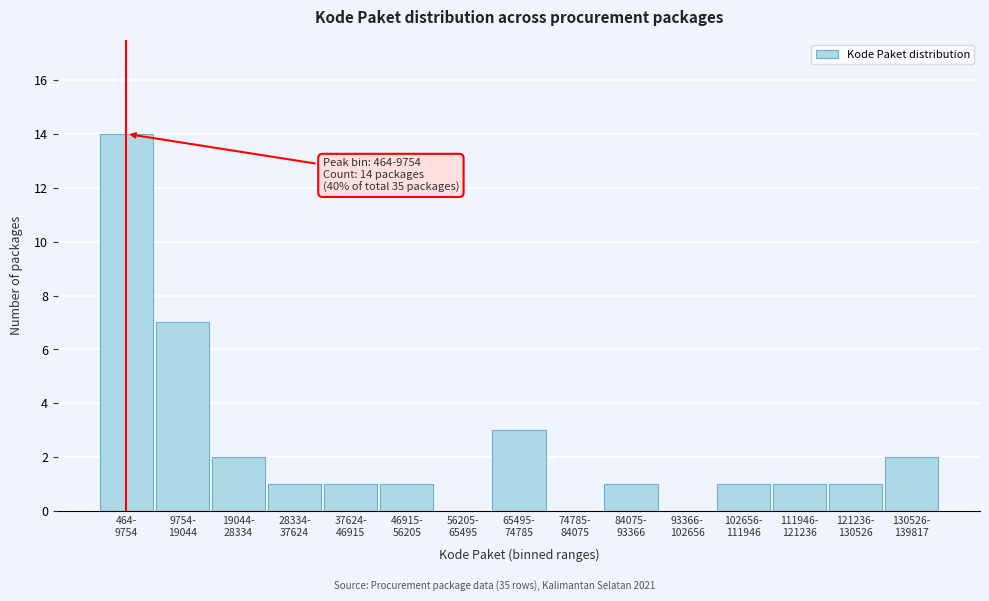

What is the greatest value displayed?

14